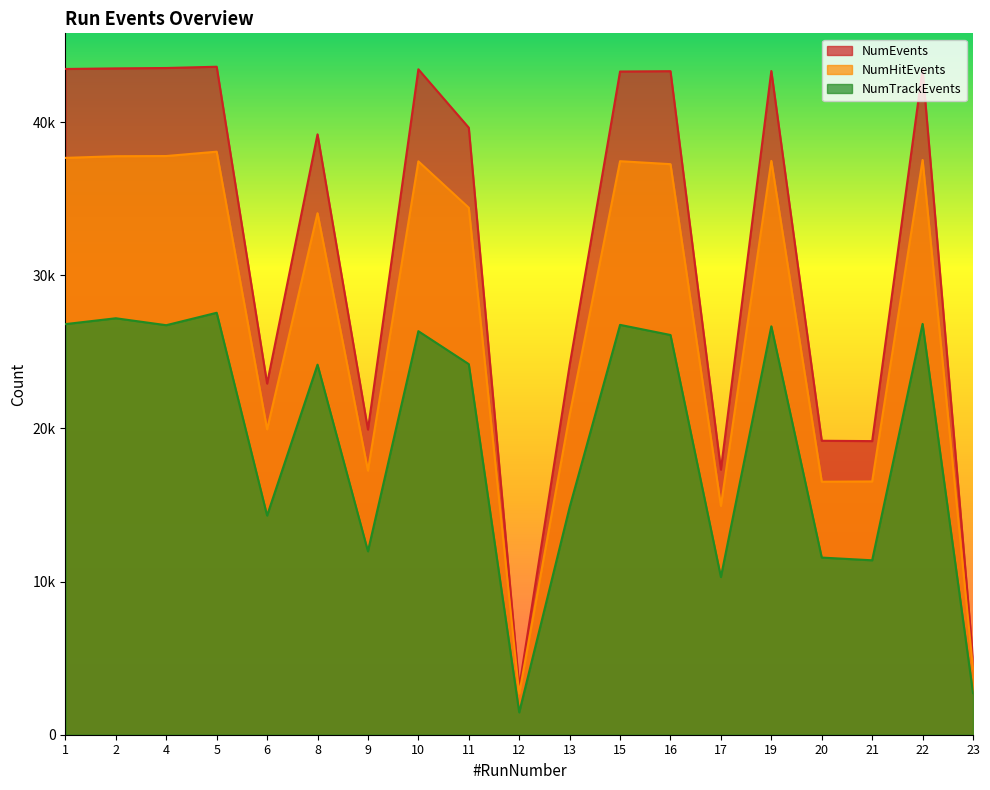

True or false: NumTrackEvents has a value of 26808 at 1.

True